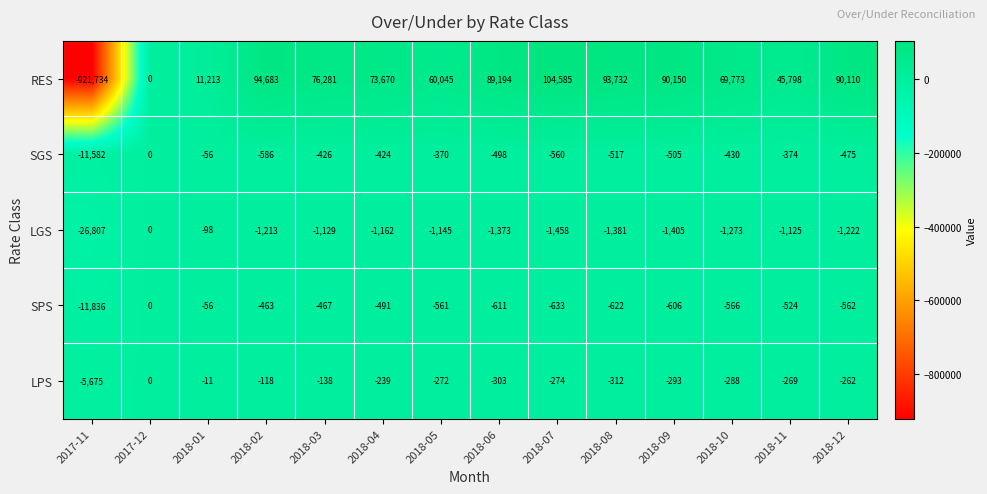

What is the difference between the maximum and minimum values in the SGS series?

11582